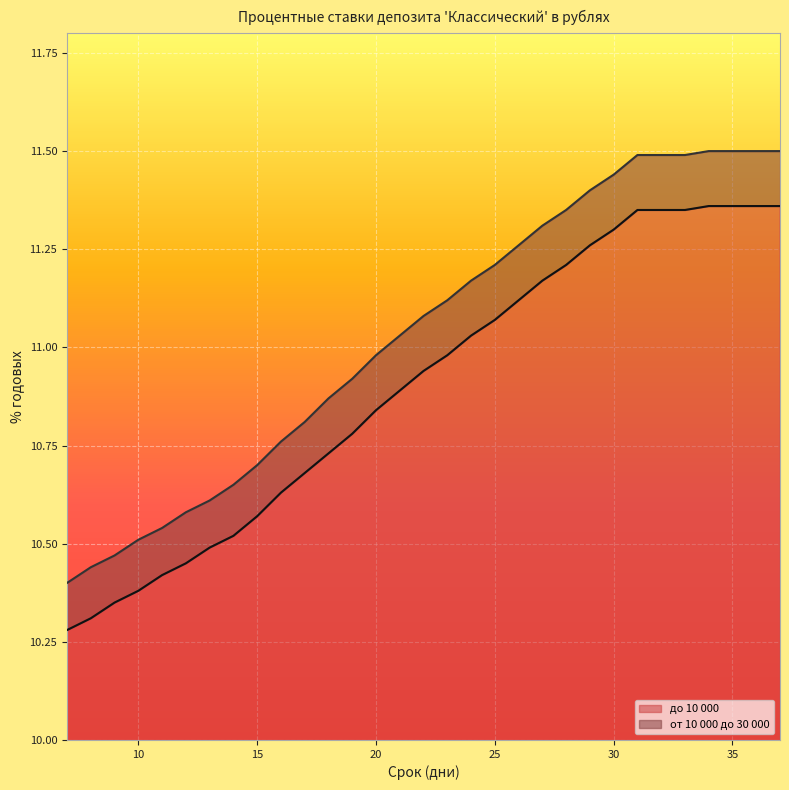

Rank the series at 29 from lowest to highest value.

до 10 000, от 10 000 до 30 000